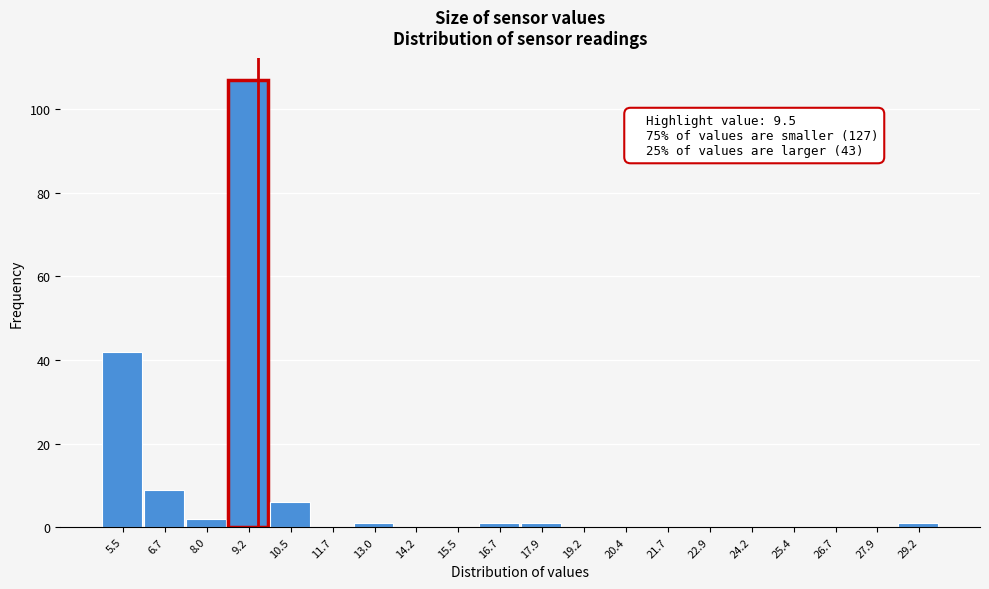

Which range on the x-axis has the tallest bar?

8.6 to 9.8